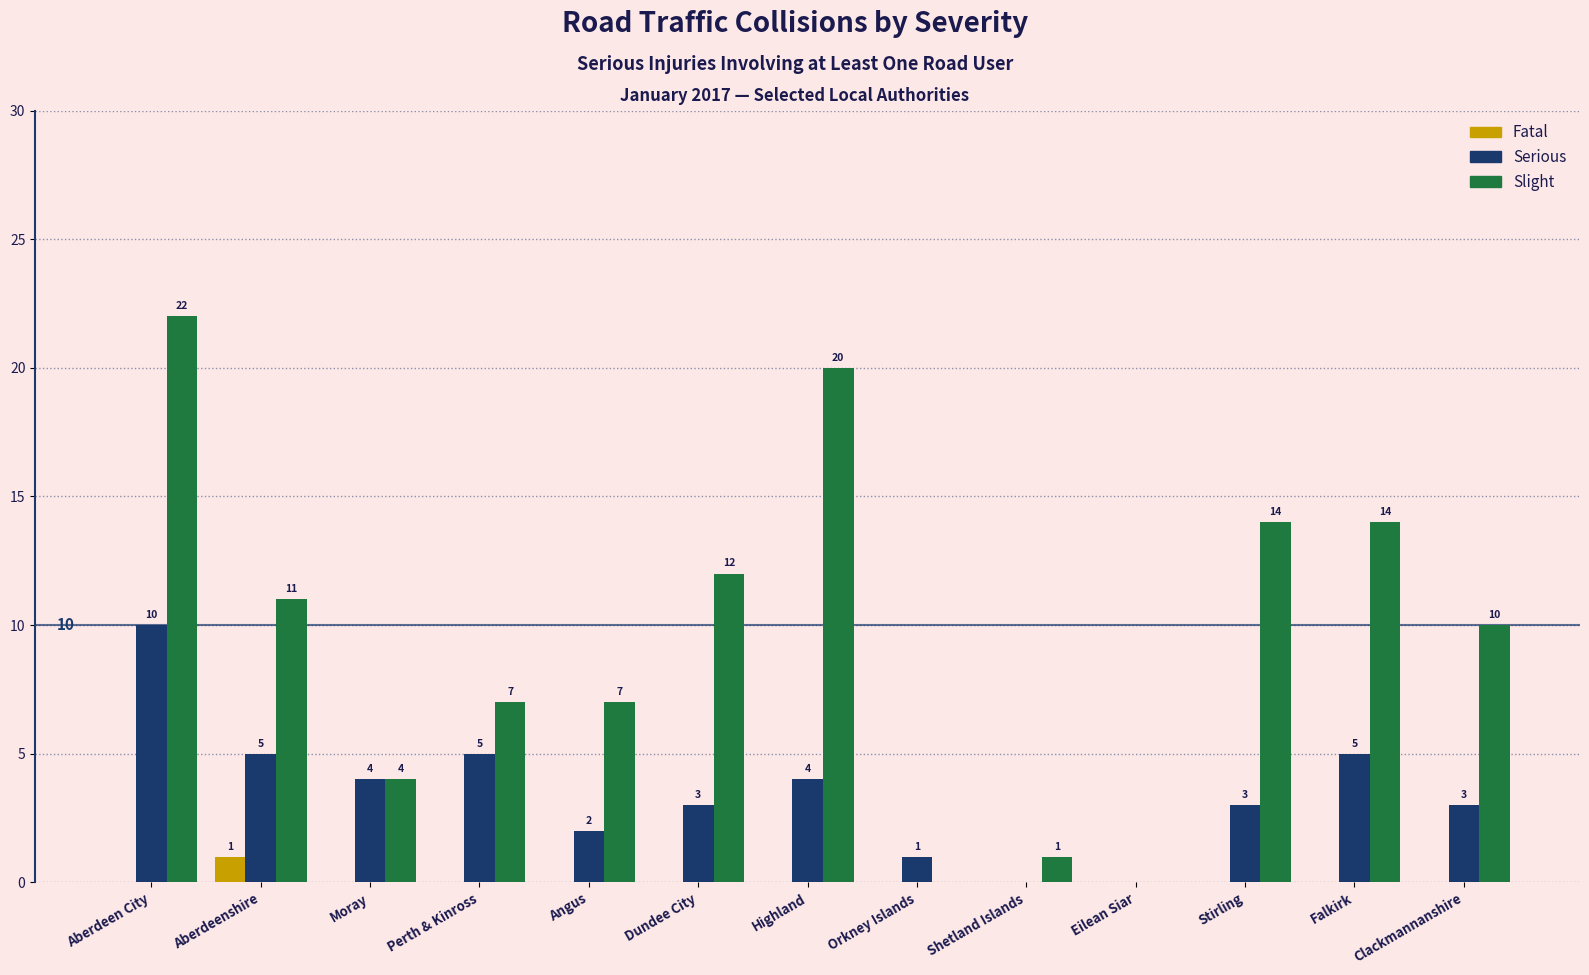

The Serious series shows 2 at Orkney Islands. True or false?

False